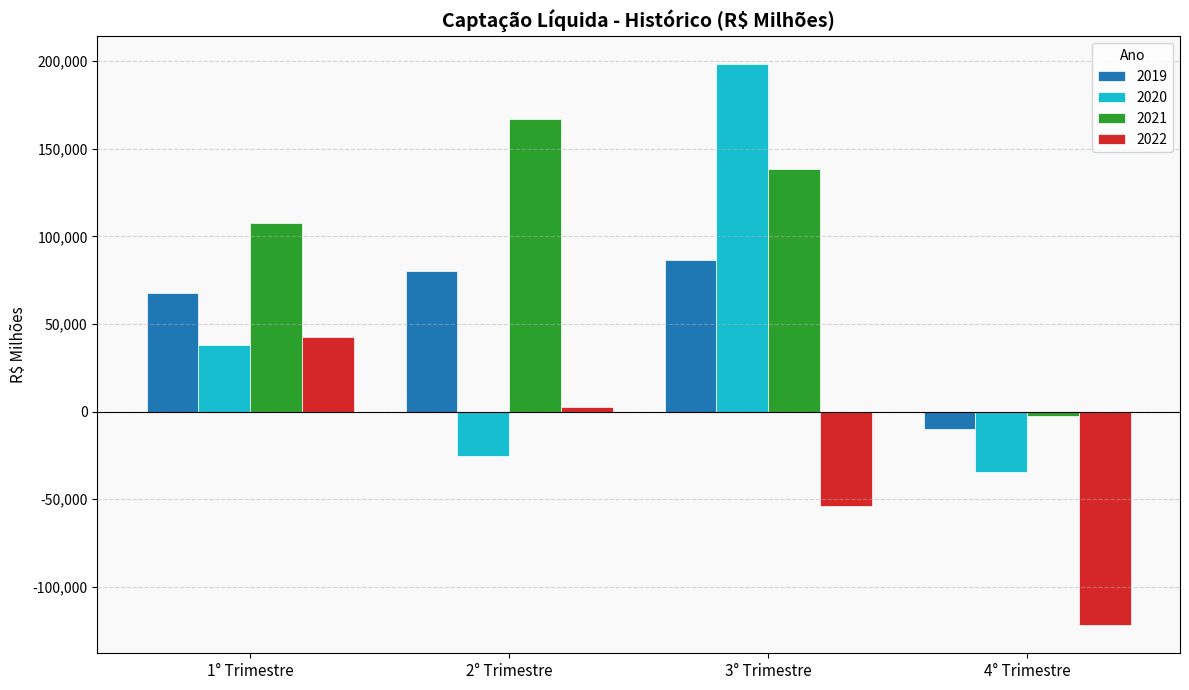

What is the label of the 3rd bar from the right?

2° Trimestre